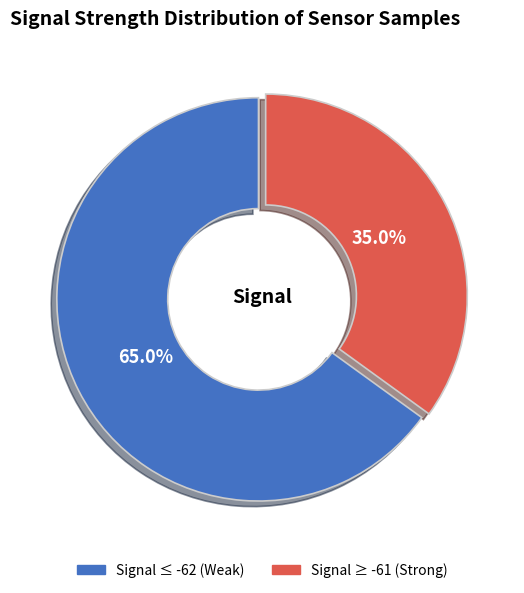

How many segments does this pie chart have?

2